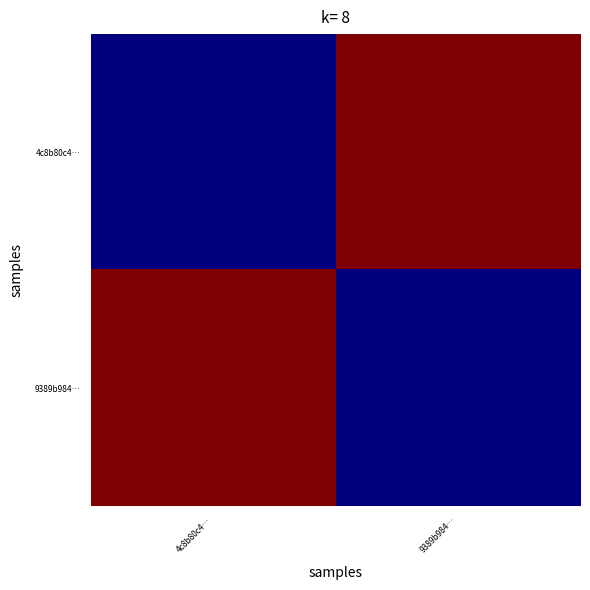

At which category is the sum across all series the highest?

4c8b80c4…